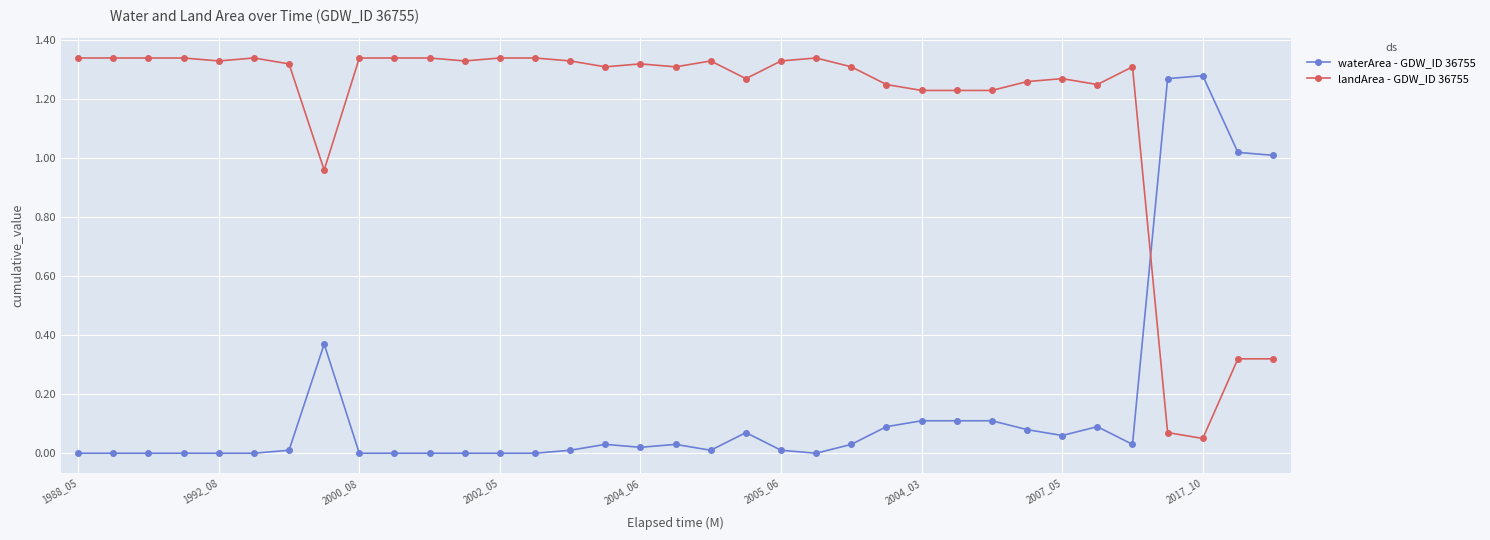

True or false: waterArea - GDW_ID 36755 has more than 2 points higher than both neighbors.

True